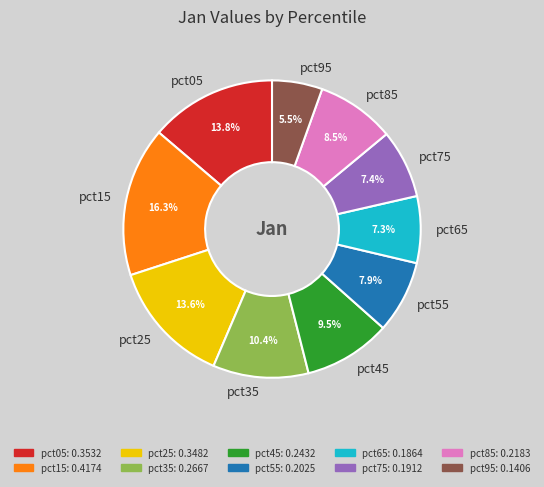

Does pct75 account for over 50% of the chart?

No